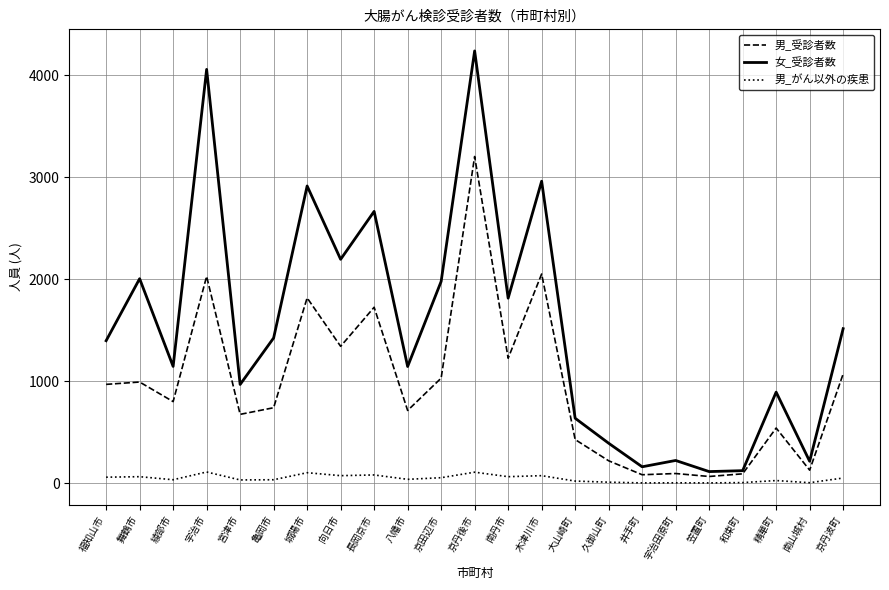

Is it true that 女_受診者数 equals 215 at 南山城村?

True